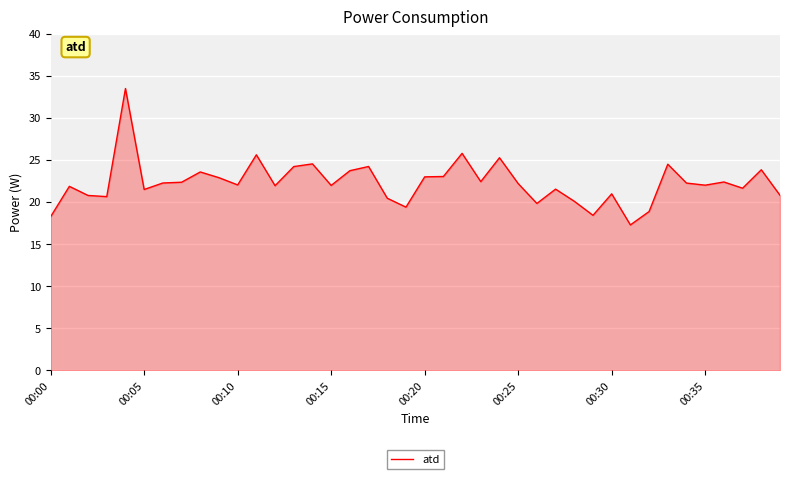

What is the minimum value shown in the chart?

17.3